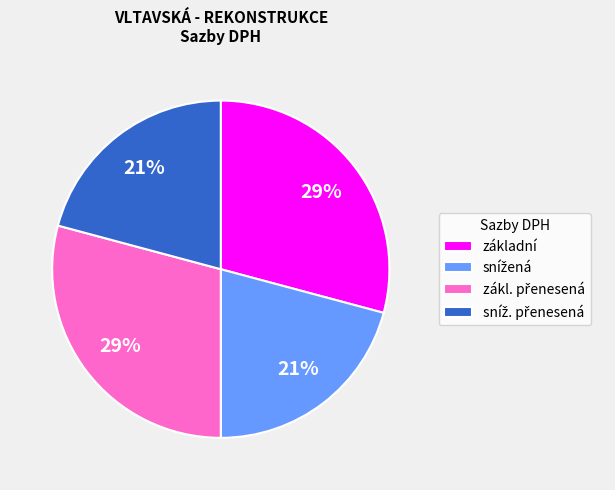

To the nearest percent, what is the average slice percentage?

25%